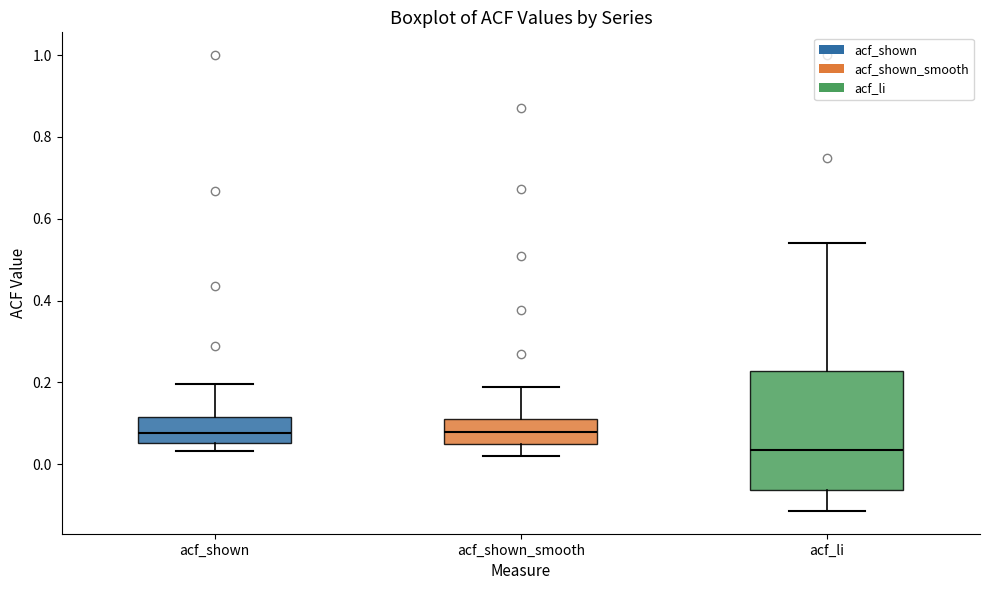

Comparing the boxes themselves (not the whiskers), which one is the tallest?

acf_li